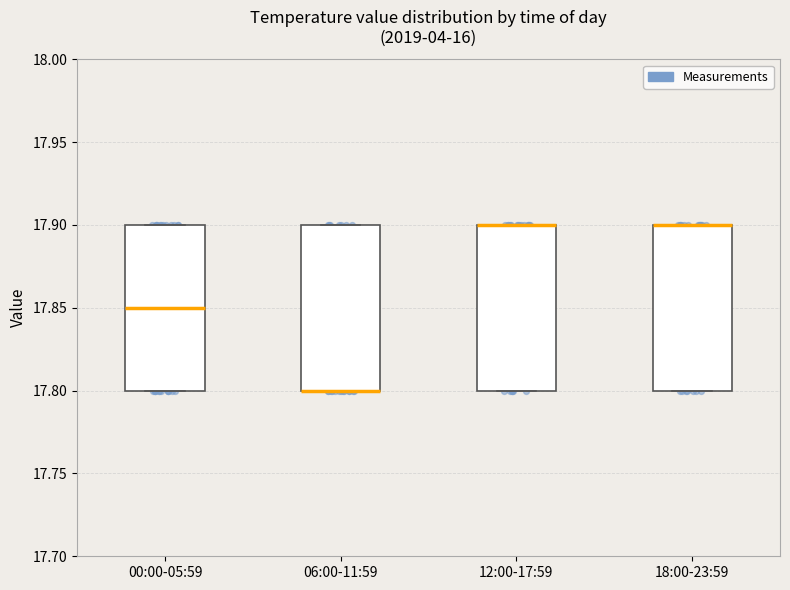

Where does the median line of the box for 00:00-05:59 sit on the y-axis? The values are not printed on the chart, so give them approximately, as read against the axis.

17.85